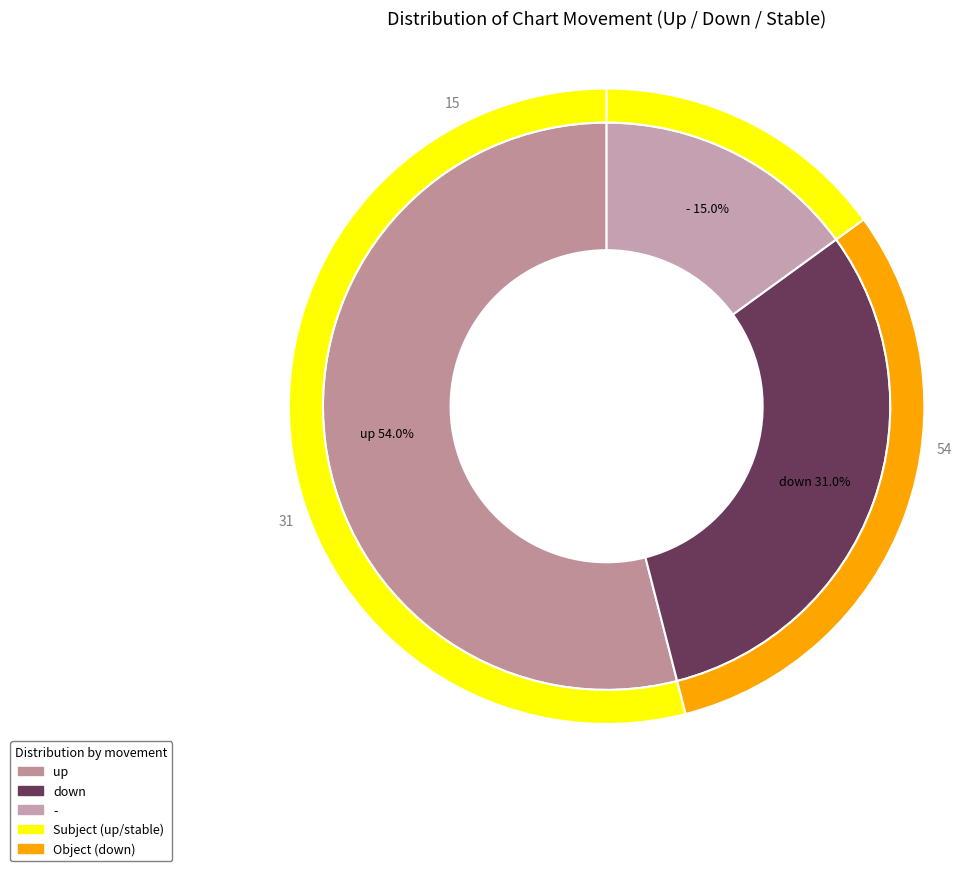

What percentage do down and - together represent?

46.0%